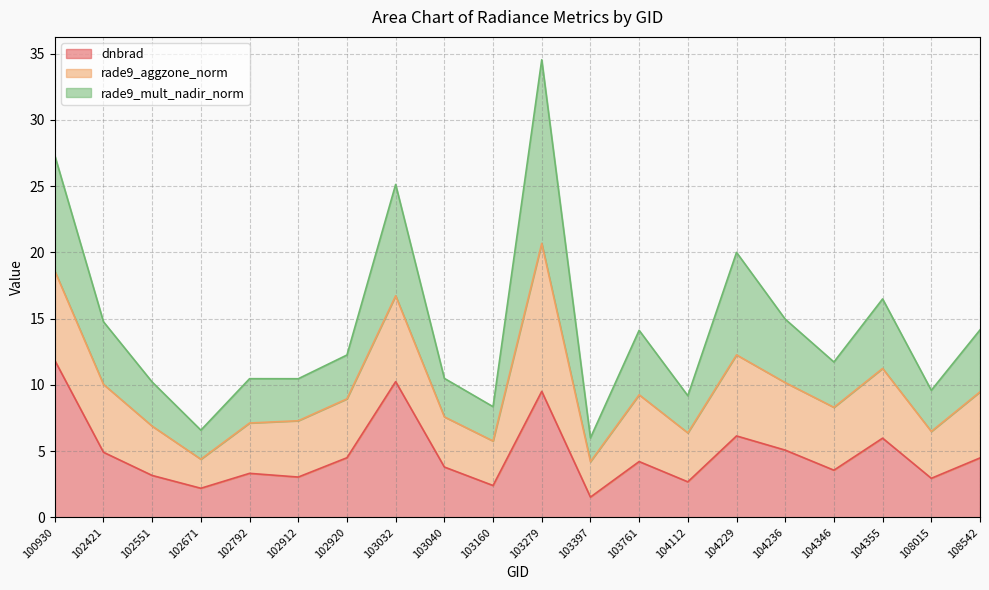

What value does the dnbrad series have at 108542?

4.5